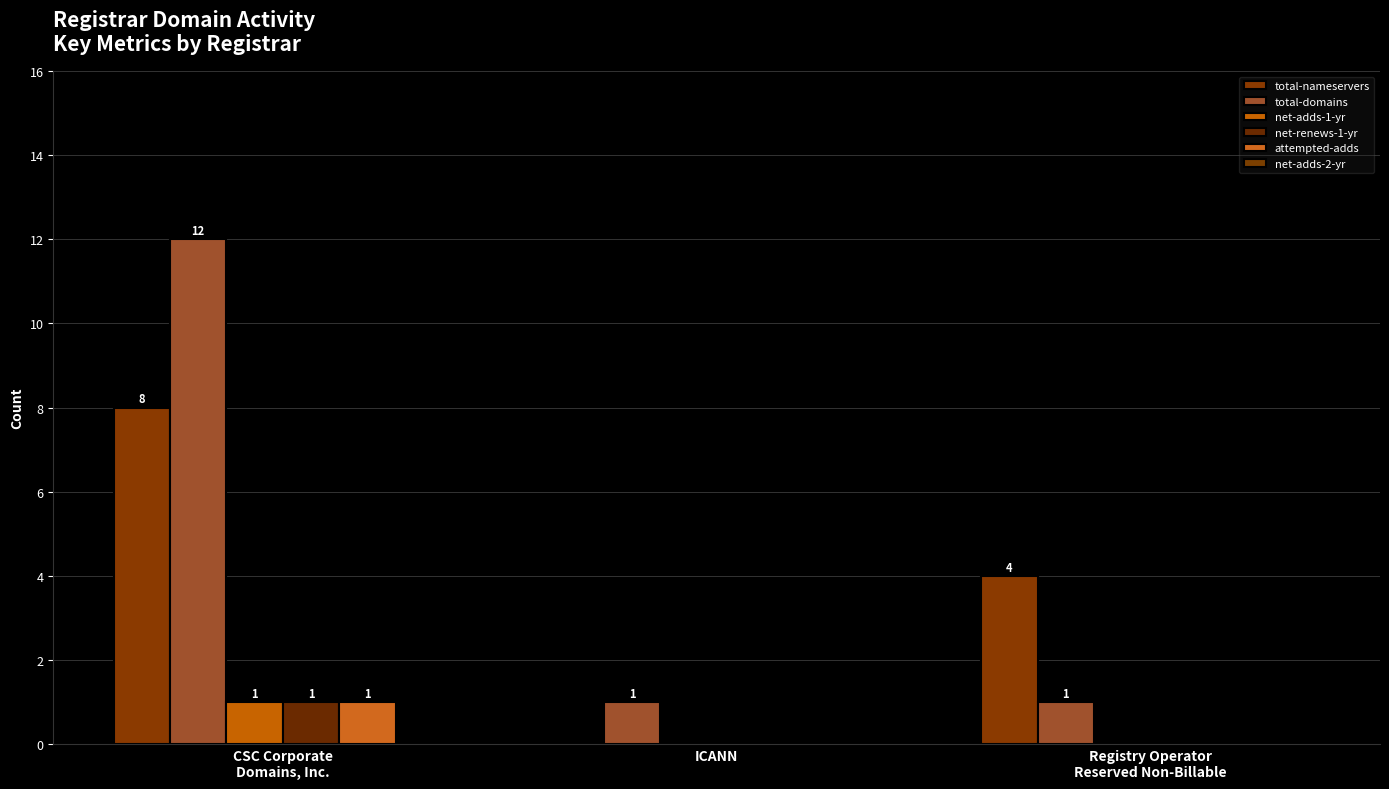

Between CSC Corporate
Domains, Inc. and Registry Operator
Reserved Non-Billable, which series saw the biggest shift?

total-domains